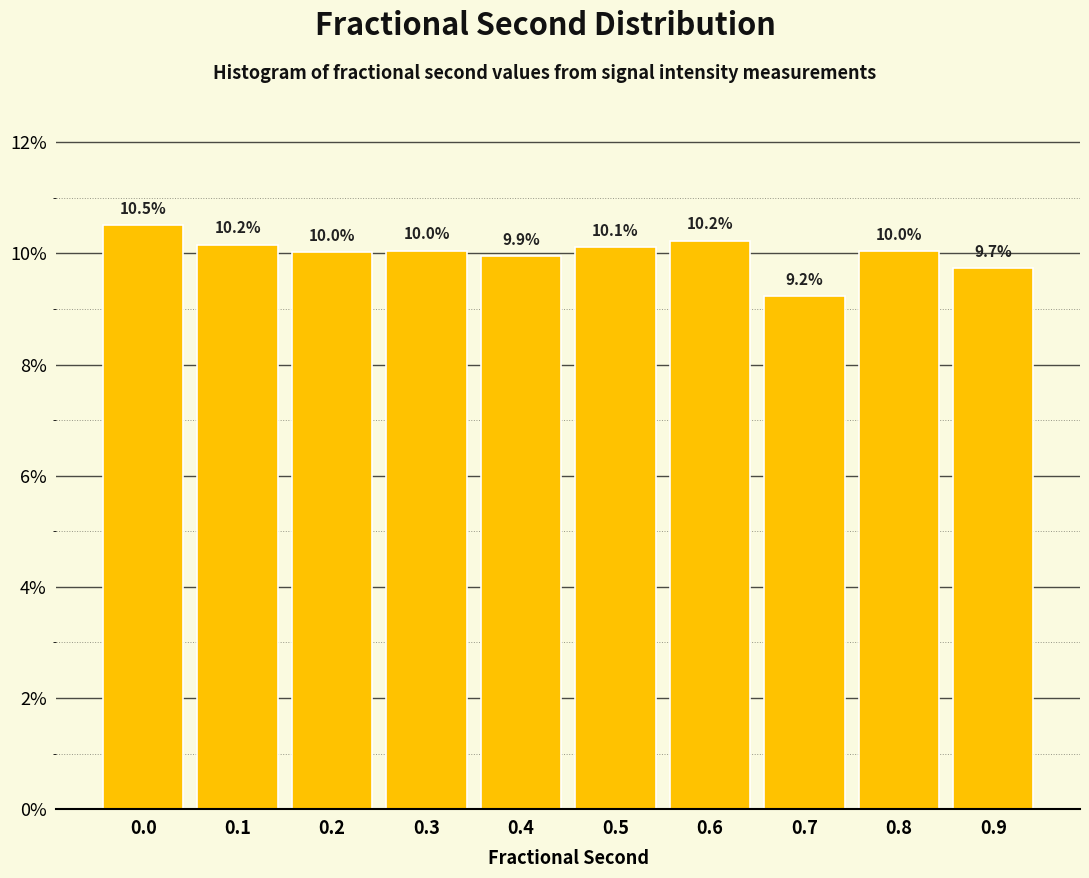

Reading left to right, list all the values displayed in this chart.

10.5	10.2	10.0	10.0	9.9	10.1	10.2	9.2	10.0	9.7